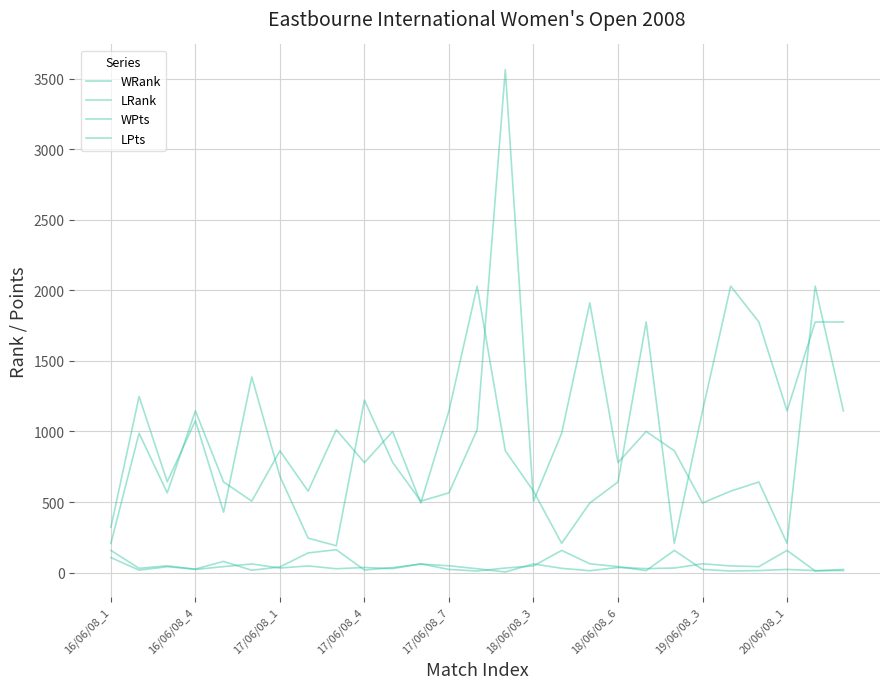

Is this an area chart (filled region under the line)?

No